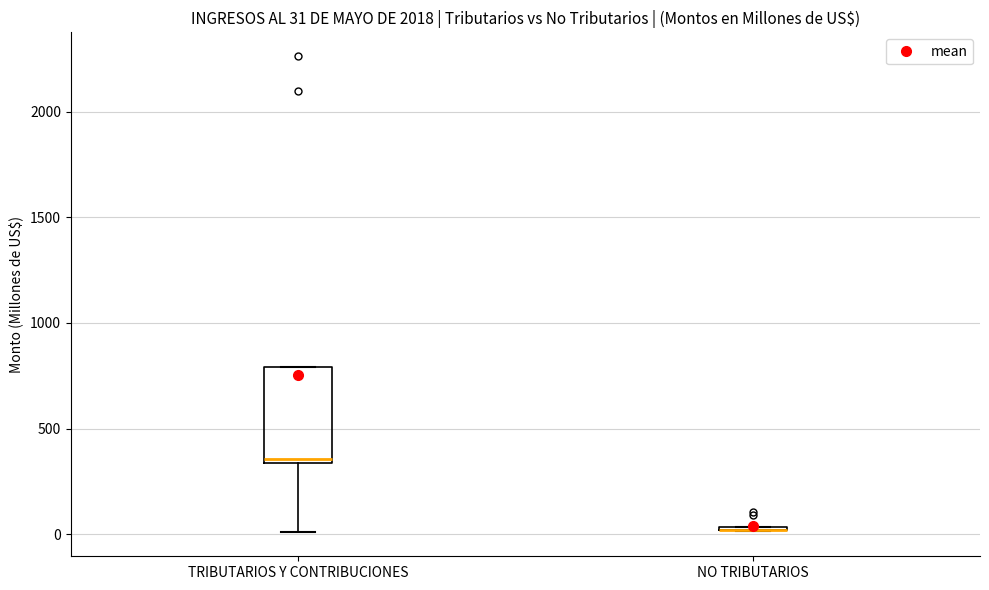

Which box is the tallest, from its lower edge to its upper edge?

TRIBUTARIOS Y CONTRIBUCIONES